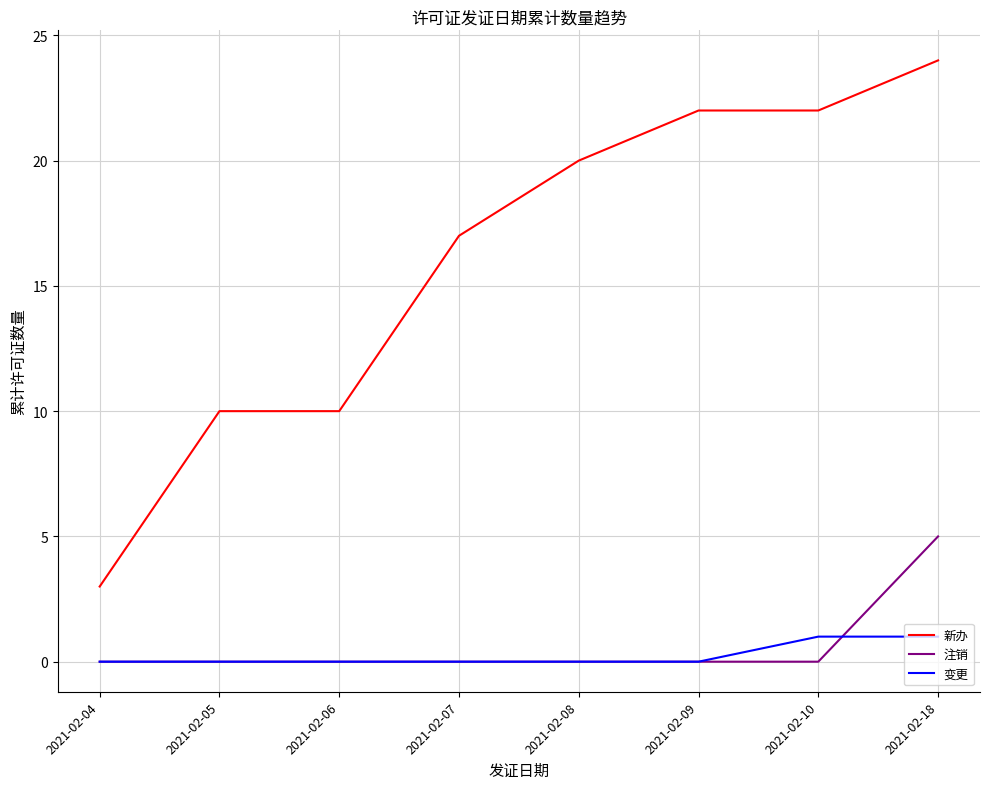

Which series changed the most between 2021-02-05 and 2021-02-08?

新办